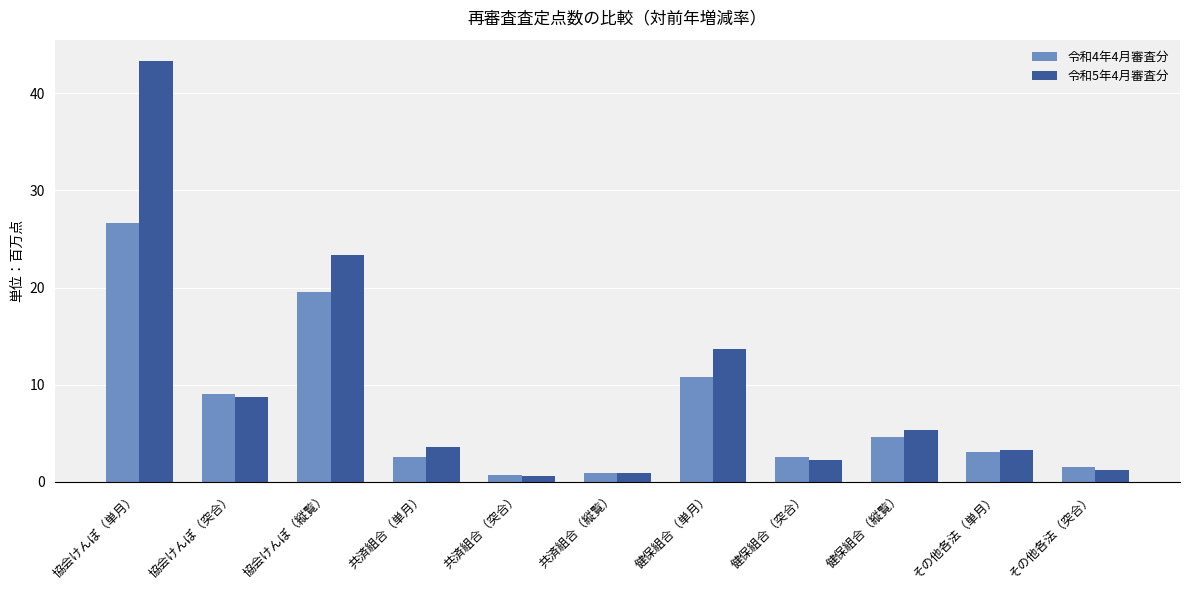

List the series in order of their peak value, lowest first.

令和4年4月審査分, 令和5年4月審査分